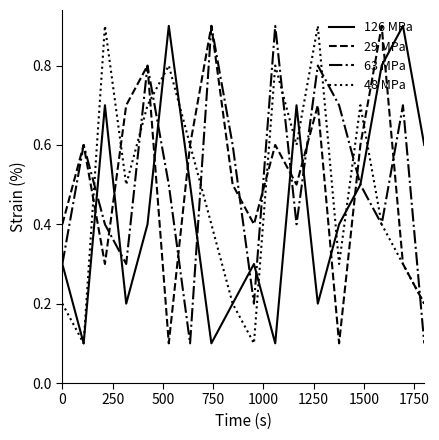

What is the highest value of the 126 MPa series?

0.9